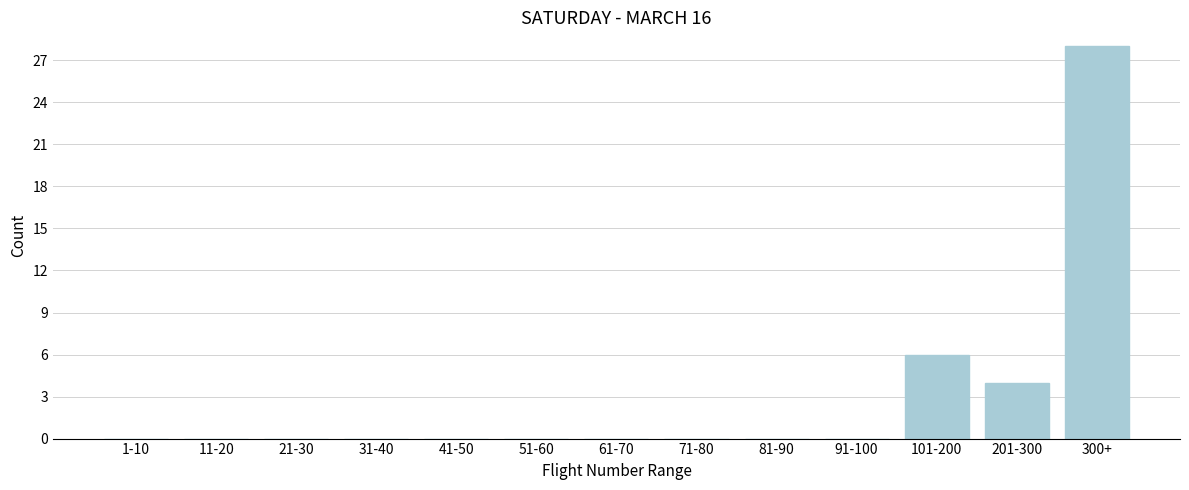

Reading left to right, transcribe all the data shown in this chart.

1-10=0	11-20=0	21-30=0	31-40=0	41-50=0	51-60=0	61-70=0	71-80=0	81-90=0	91-100=0	101-200=6	201-300=4	300+=28